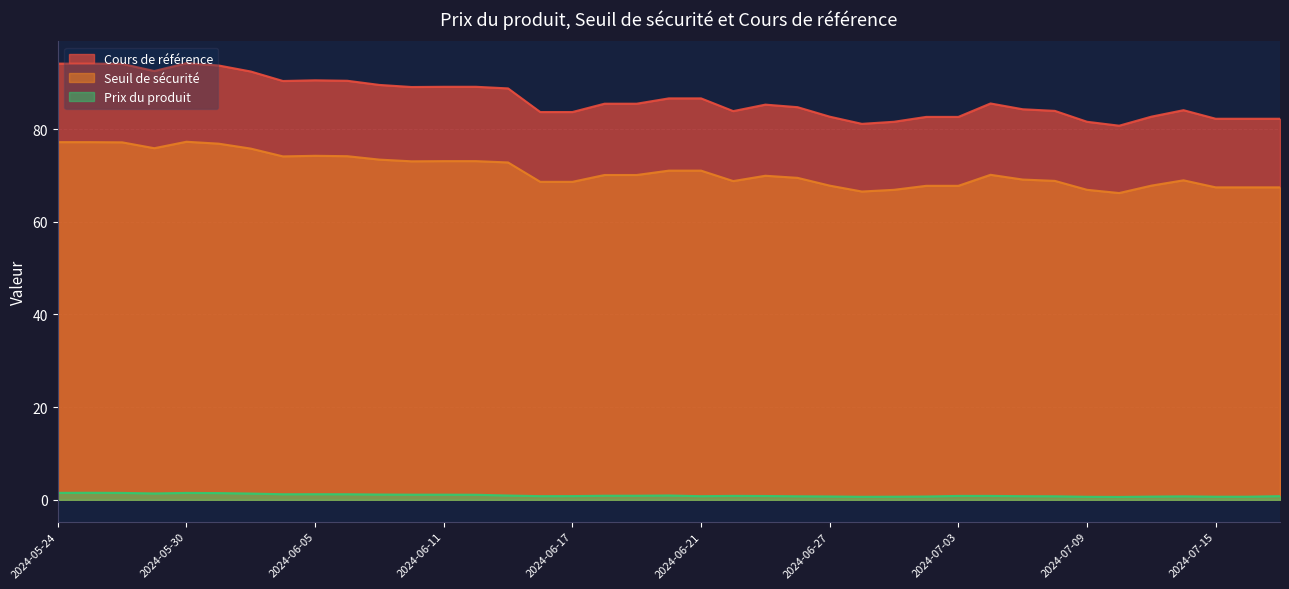

Rank the categories by Seuil de sécurité value from lowest to highest.

2024-07-10, 2024-06-28, 2024-07-09, 2024-07-01, 2024-07-17, 2024-07-16, 2024-07-15, 2024-07-03, 2024-07-02, 2024-07-11, 2024-06-27, 2024-06-17, 2024-06-14, 2024-06-24, 2024-07-08, 2024-07-12, 2024-07-05, 2024-06-26, 2024-06-25, 2024-06-19, 2024-06-18, 2024-07-04, 2024-06-21, 2024-06-20, 2024-06-13, 2024-06-10, 2024-06-12, 2024-06-11, 2024-06-07, 2024-06-04, 2024-06-06, 2024-06-05, 2024-06-03, 2024-05-29, 2024-05-31, 2024-05-28, 2024-05-27, 2024-05-24, 2024-05-30